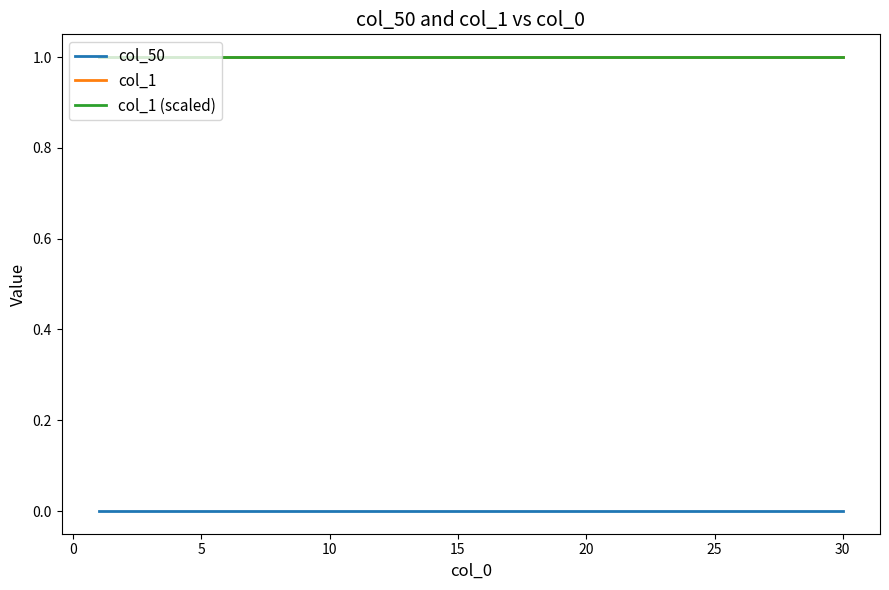

Does the chart display data point markers on the line(s)?

No